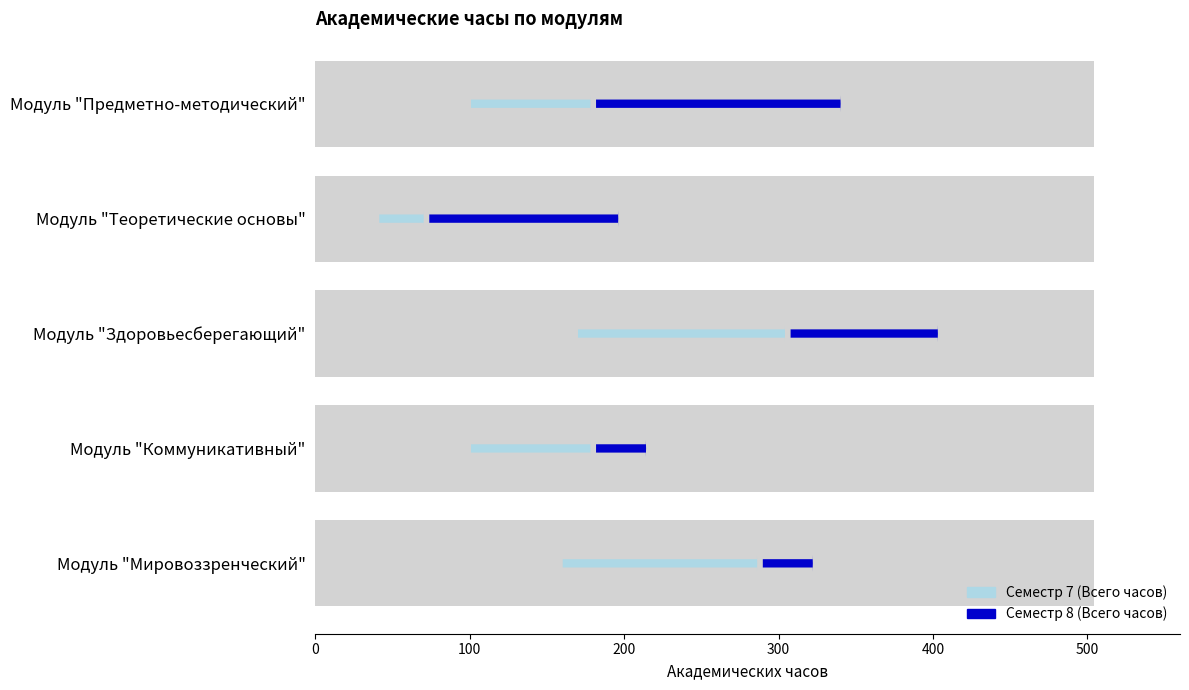

How many bars are there in total?

10